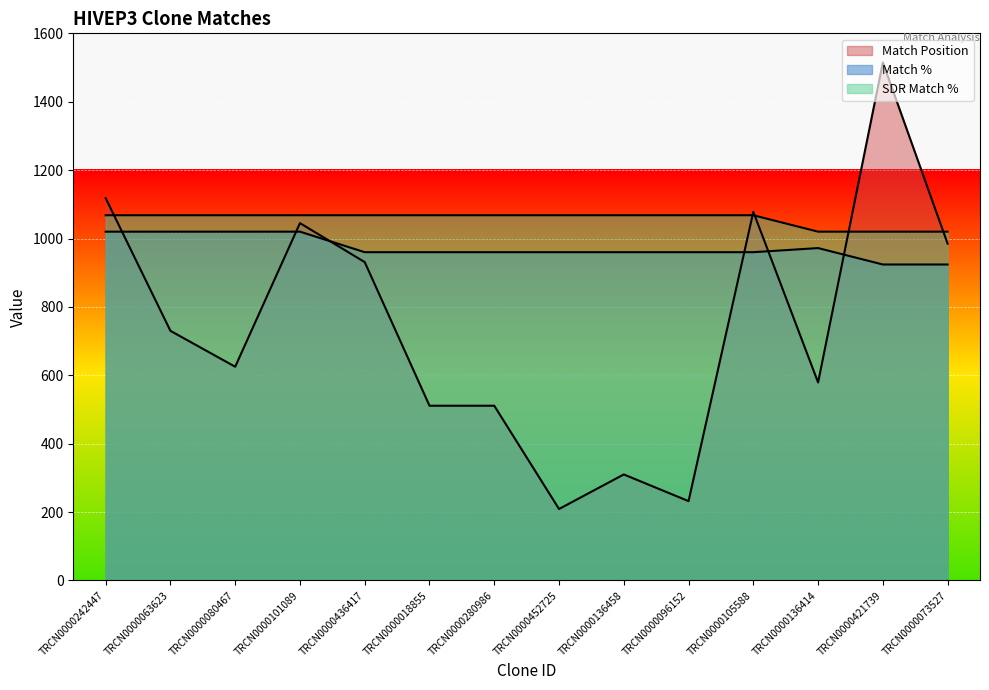

At which label does Match Position first exceed 730?

TRCN0000242447